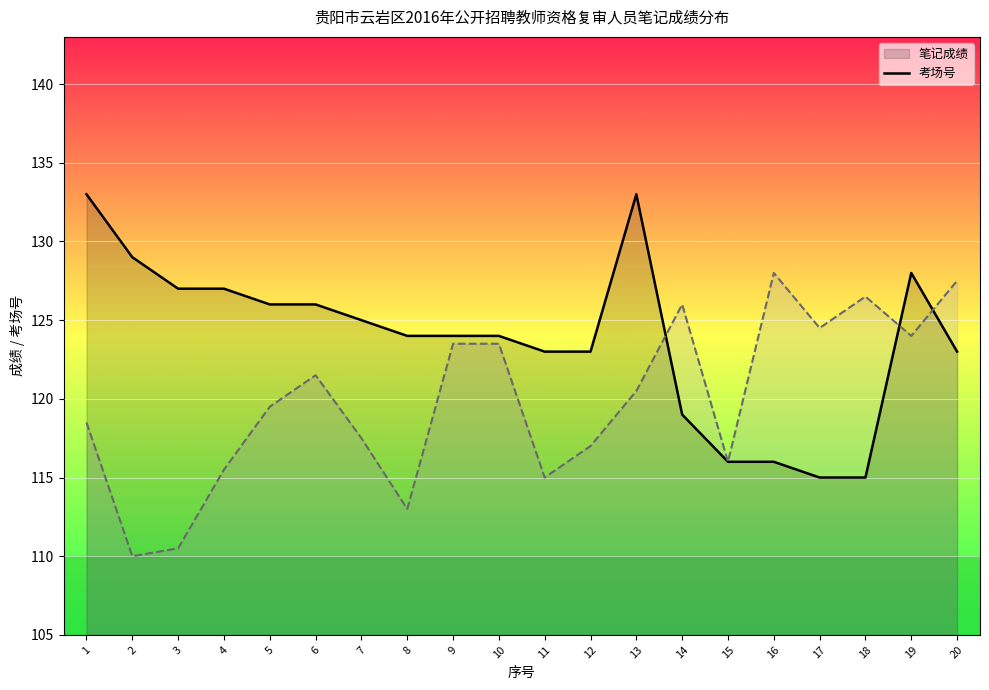

Which series has the largest range (max minus min)?

笔记成绩_line